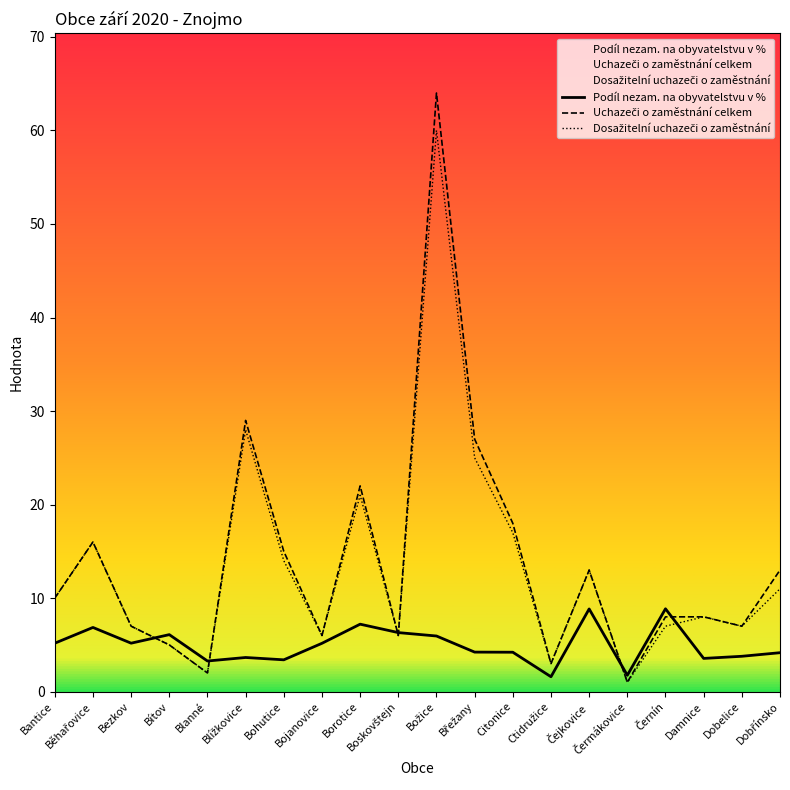

What is the difference between the Uchazeči o zaměstnání celkem values at Bantice and Blížkovice?

19.0